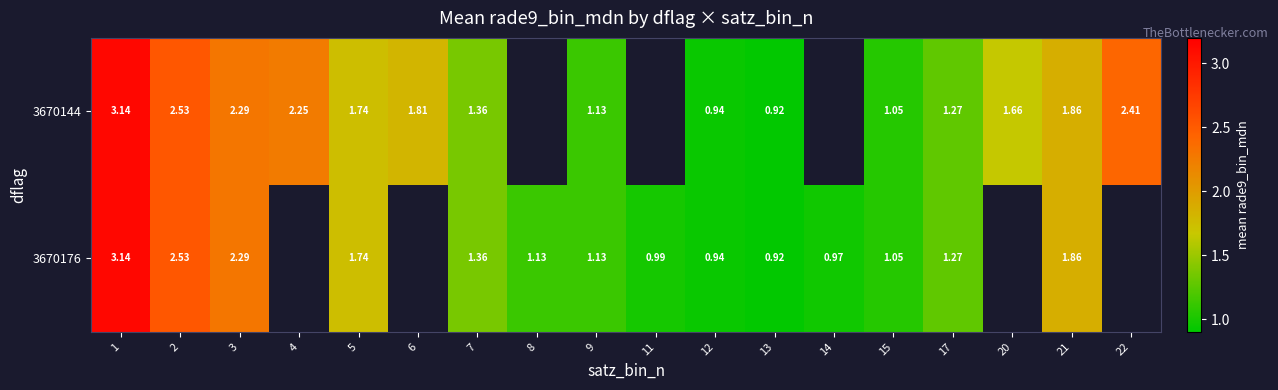

How many distinct data groups are displayed?

2